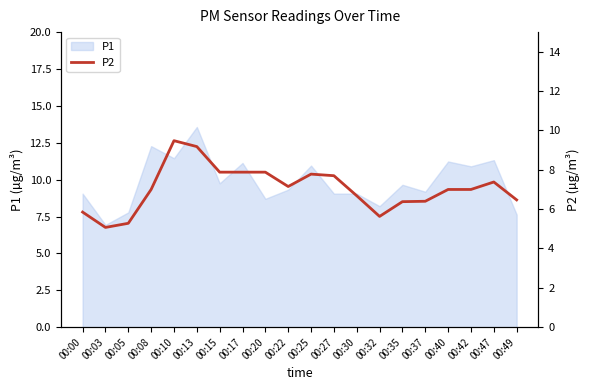

Count the number of categories in the chart.

20